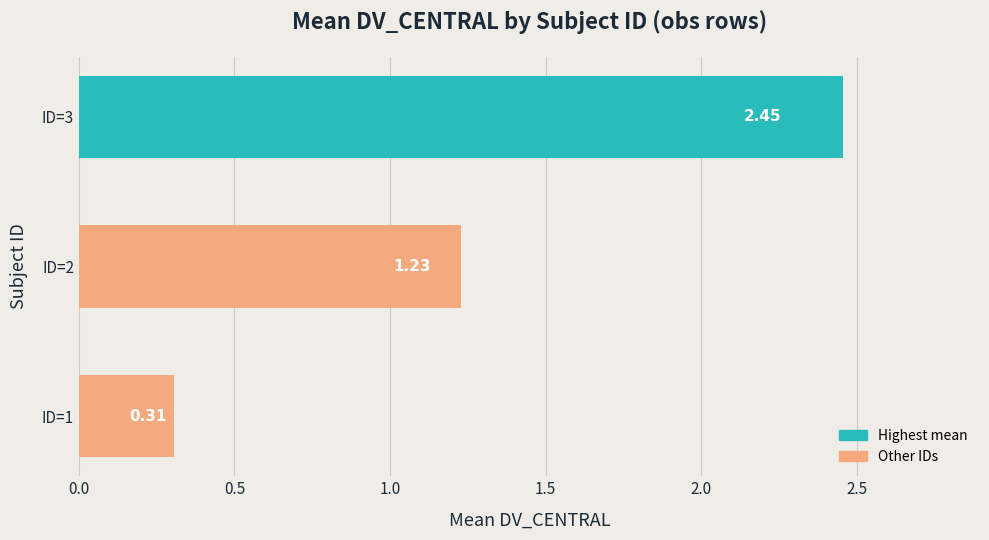

What is the change in value from ID=1 to ID=2?

+0.9